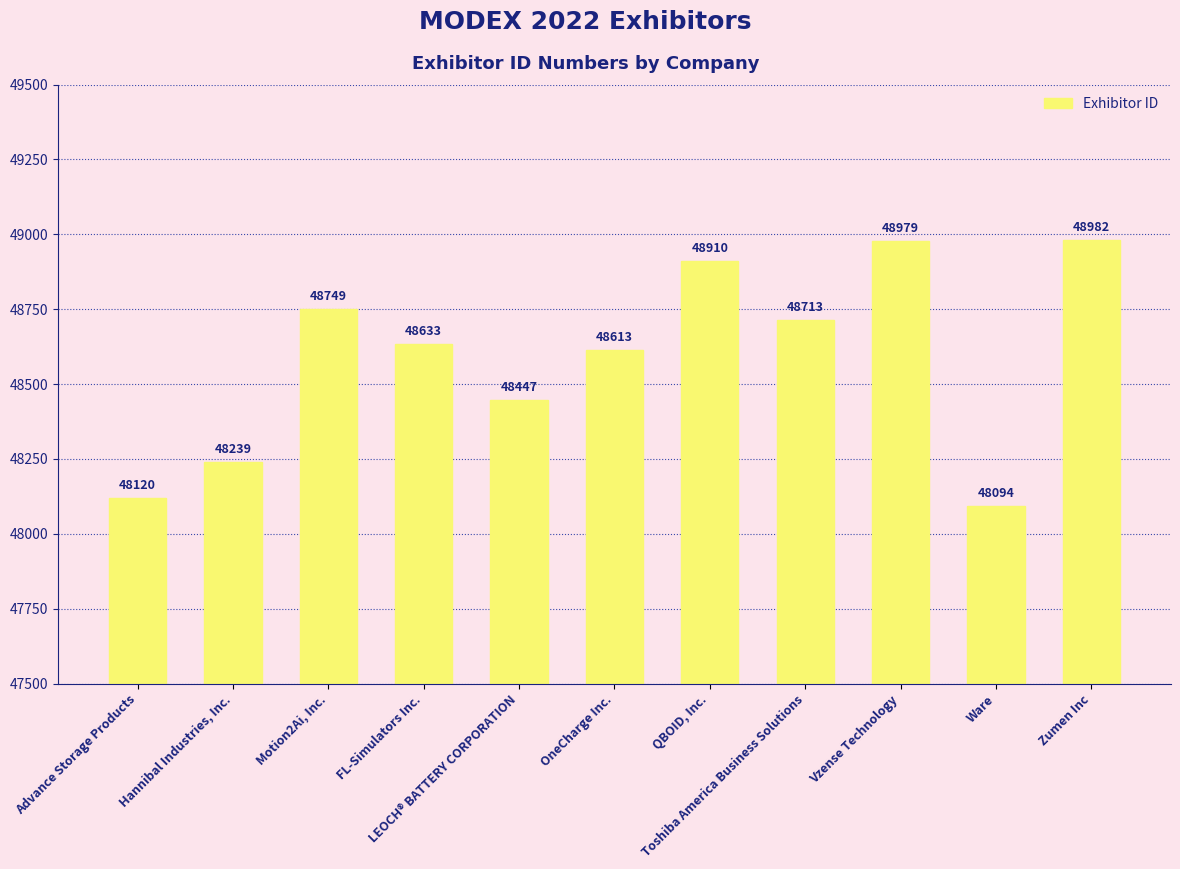

Rank the categories by value from highest to lowest.

Zumen Inc, Vzense Technology, QBOID, Inc., Motion2Ai, Inc., Toshiba America Business Solutions, FL-Simulators Inc., OneCharge Inc., LEOCH® BATTERY CORPORATION, Hannibal Industries, Inc., Advance Storage Products, Ware